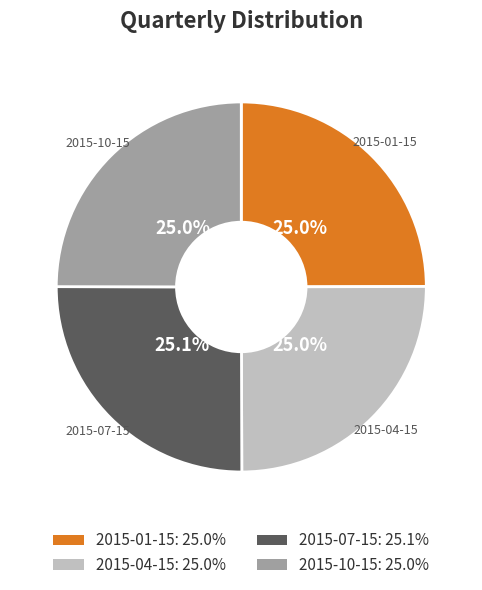

Does 2015-10-15 account for over 50% of the chart?

No